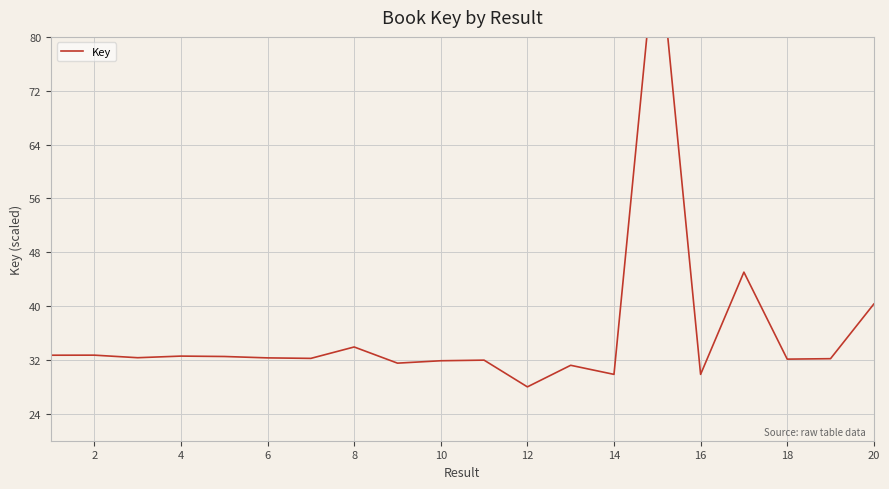

Where is the first local maximum?

2